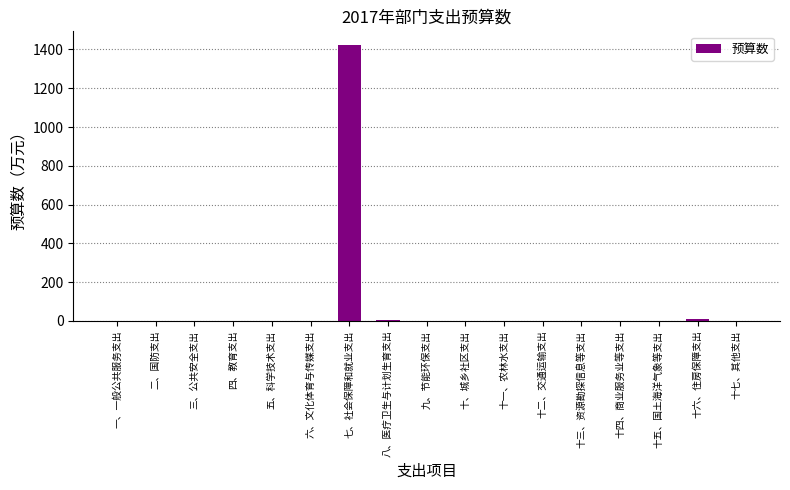

Are the bars horizontal?

No